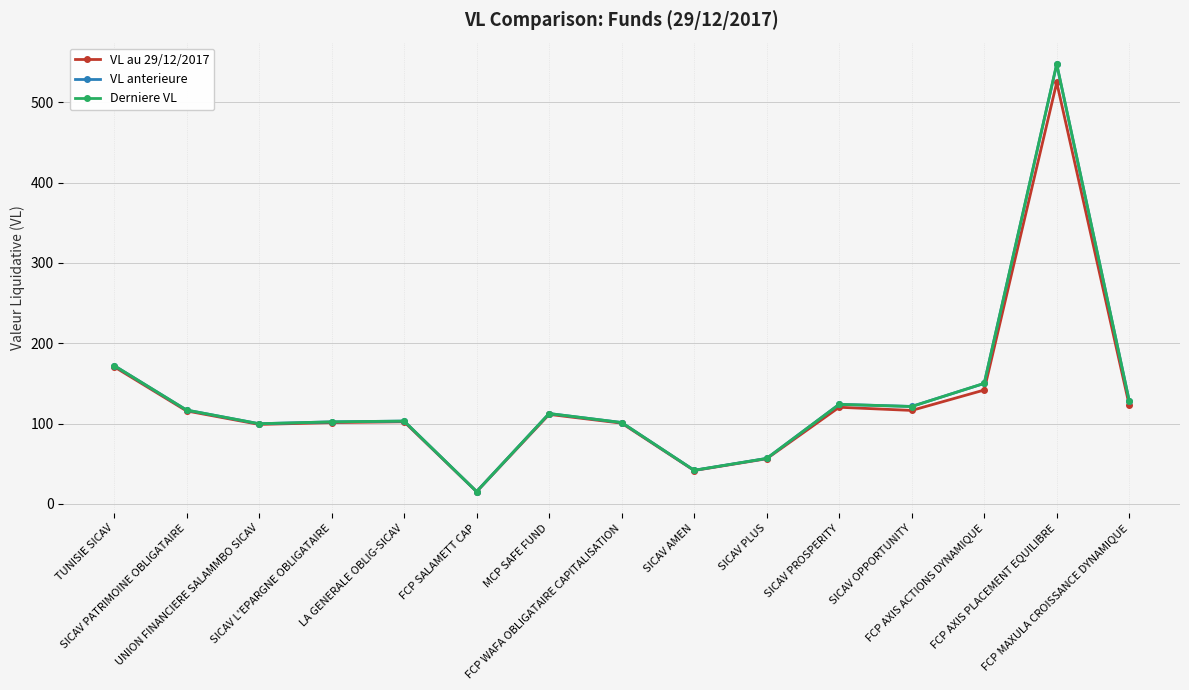

Does the chart display data point markers on the line(s)?

Yes